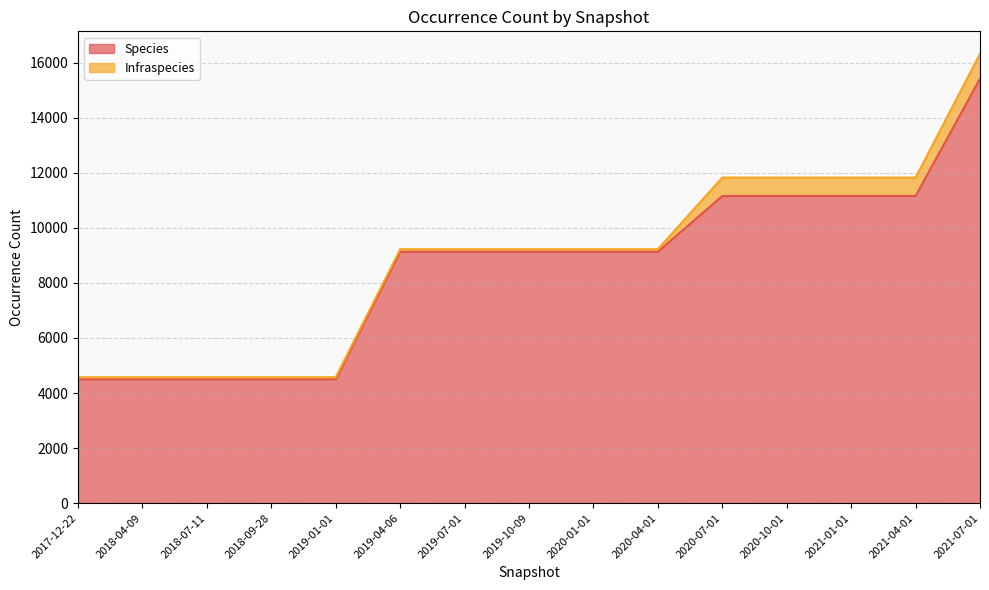

What is the sum of all values?

128179